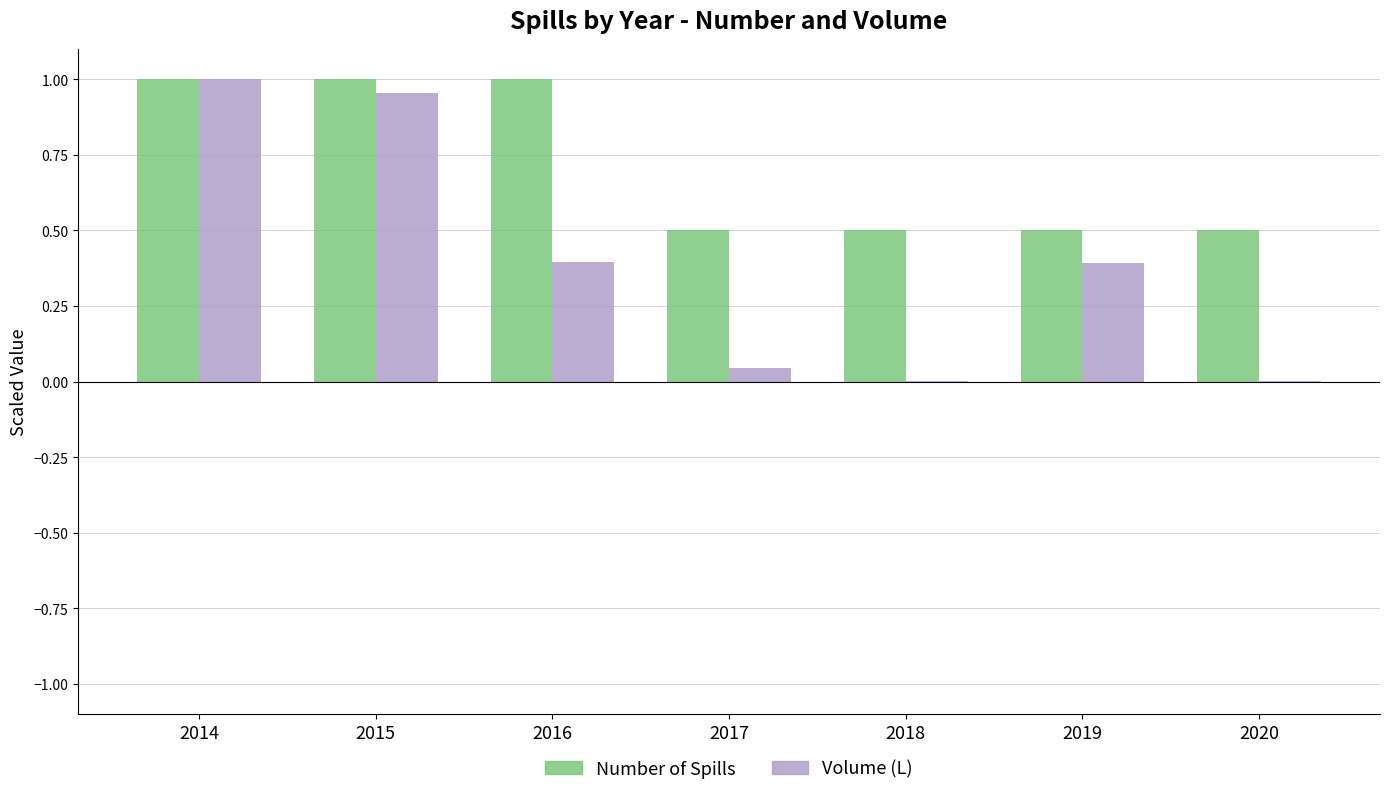

The value of Volume (L) at 2019 is 0.4. True or false?

True